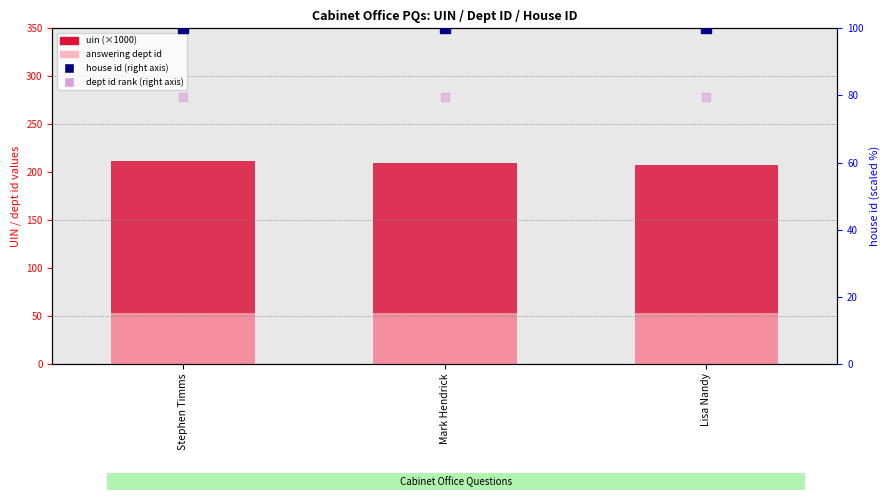

Which series contains the highest Y value?

uin (×1000)